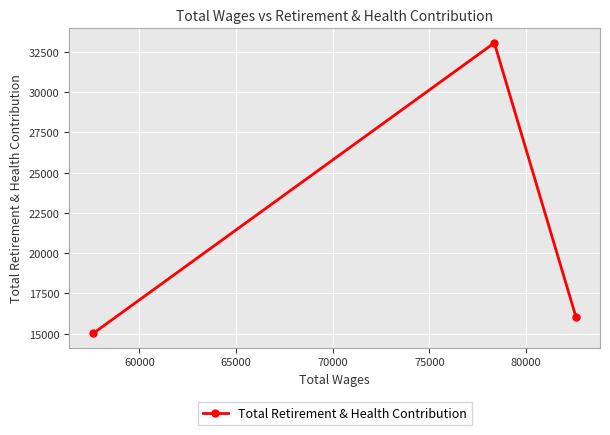

How many lines are shown in the chart?

1